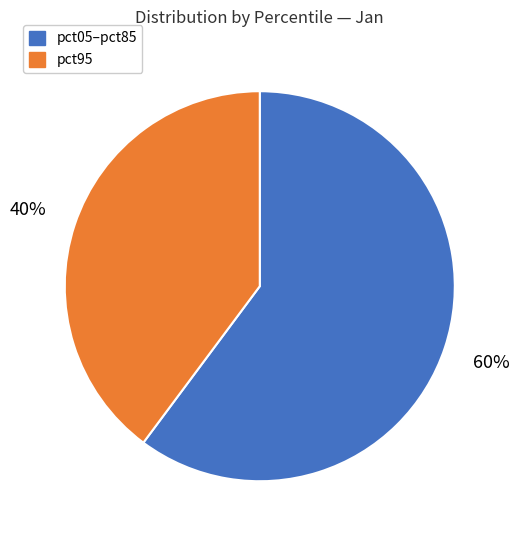

What percentage is the pct95 slice, to the nearest percent?

40%